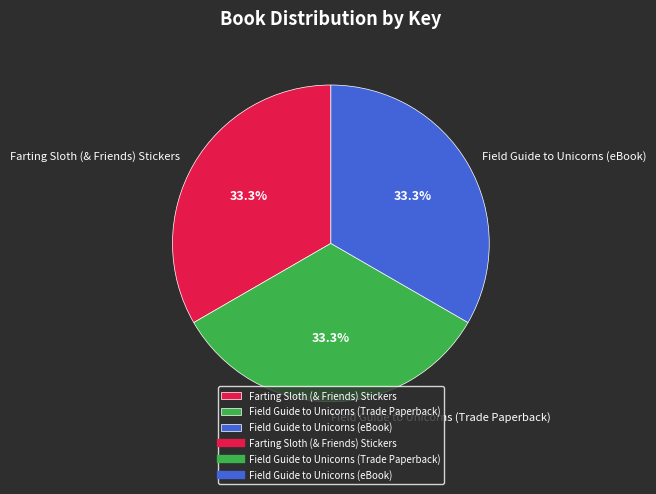

What portion of the pie excludes Field Guide to Unicorns (Trade Paperback)?

66.7%